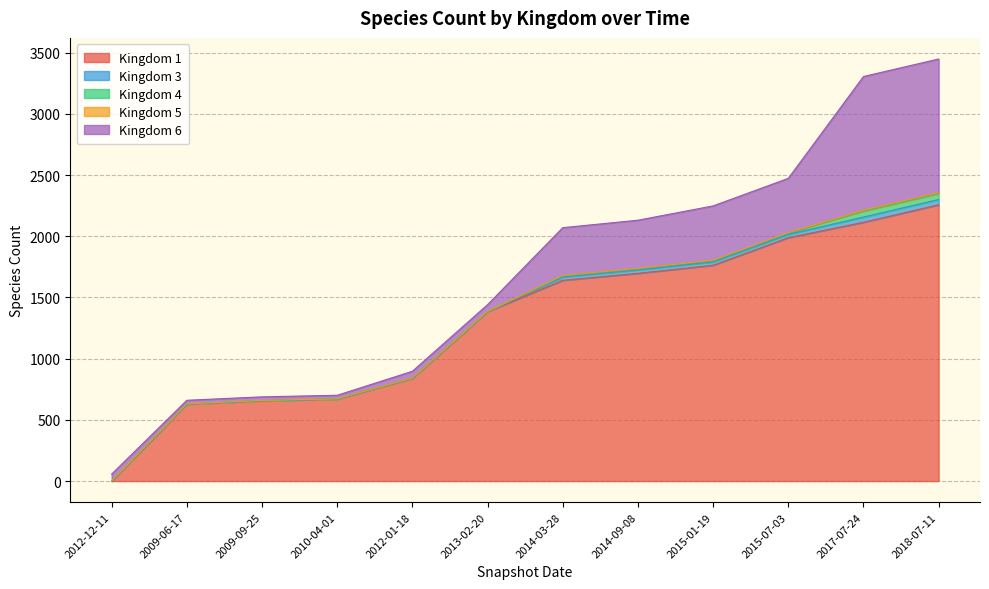

Between 2014-03-28 and 2015-07-03, which series saw the biggest shift?

Kingdom 1